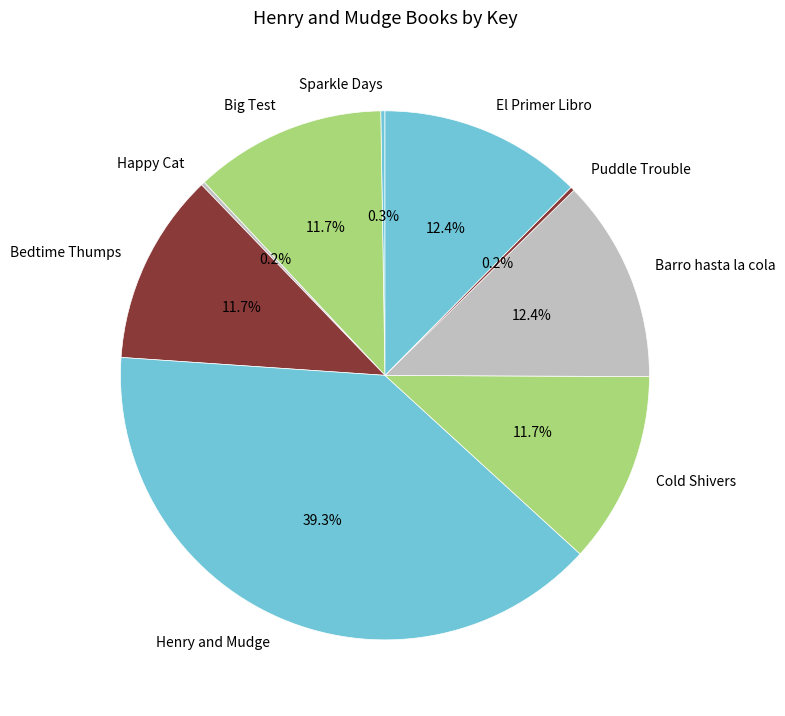

Approximately how many times larger is the value at Big Test compared to El Primer Libro?

0.9